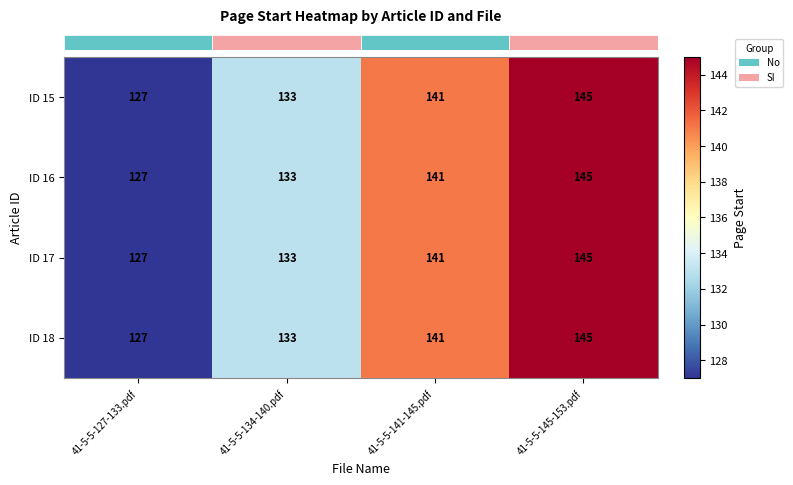

The ID 17 series shows 133 at 41-5-5-134-140.pdf. True or false?

True